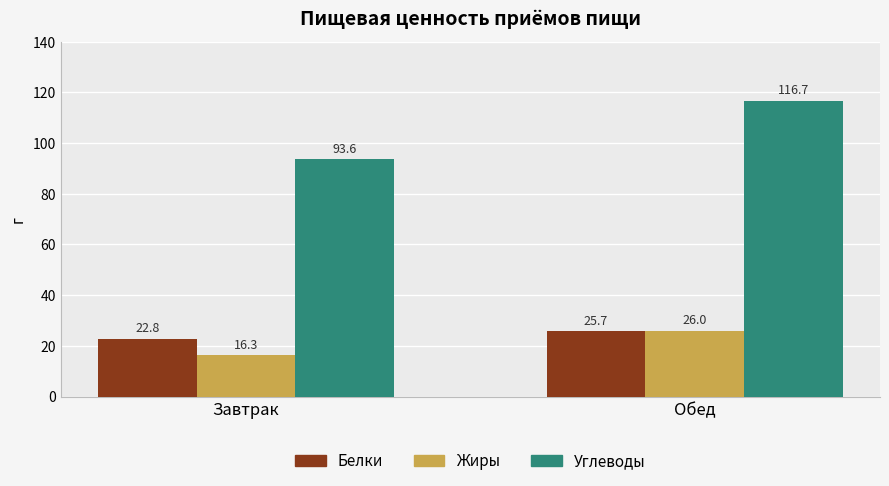

Rank the series by their maximum value, from lowest to highest.

Белки, Жиры, Углеводы